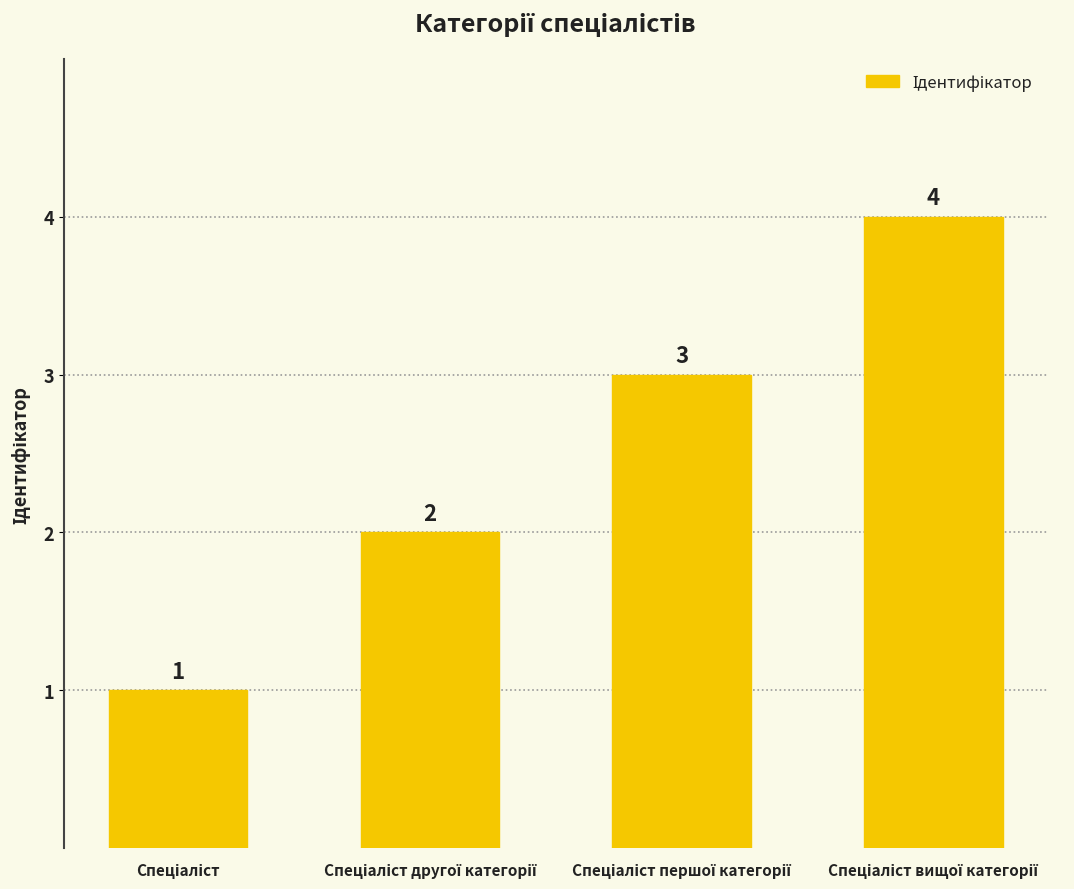

What is the value of the 1st bar from the left?

1